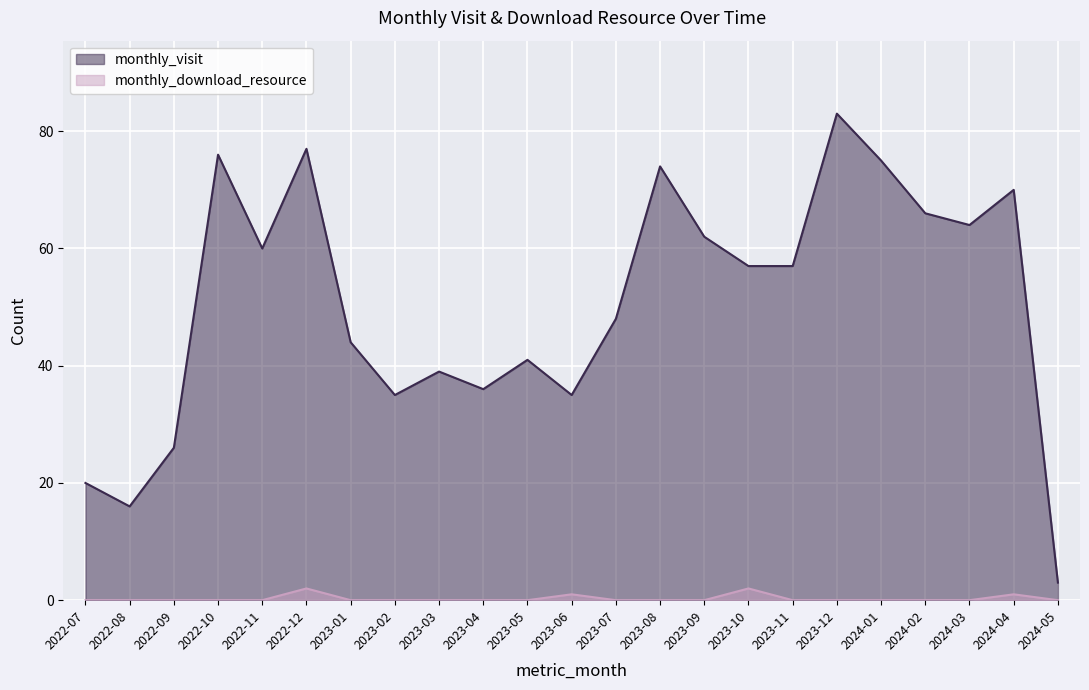

Reading right to left, what are all the values shown in this chart?

monthly_visit: 3	70	64	66	75	83	57	57	62	74	48	35	41	36	39	35	44	77	60	76	26	16	20
monthly_download_resource: 0	1	0	0	0	0	0	2	0	0	0	1	0	0	0	0	0	2	0	0	0	0	0